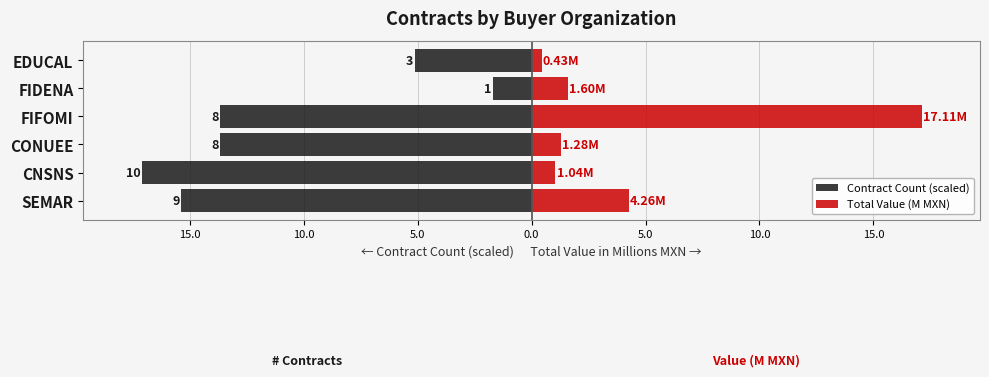

Rank the series at EDUCAL from highest to lowest value.

Total Value (M MXN), Contract Count (scaled)